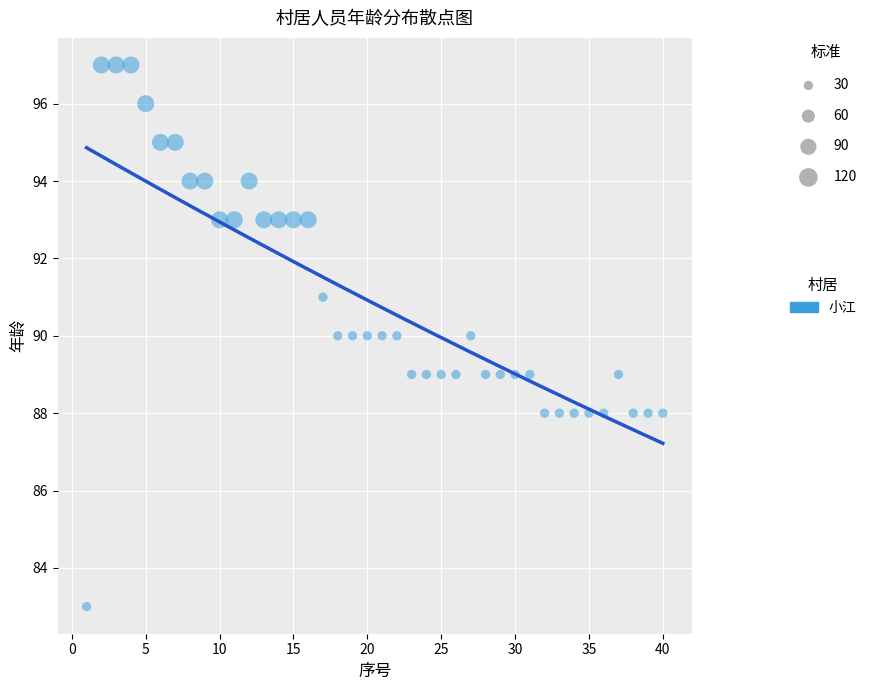

What is the range of X values (max minus min)?

39